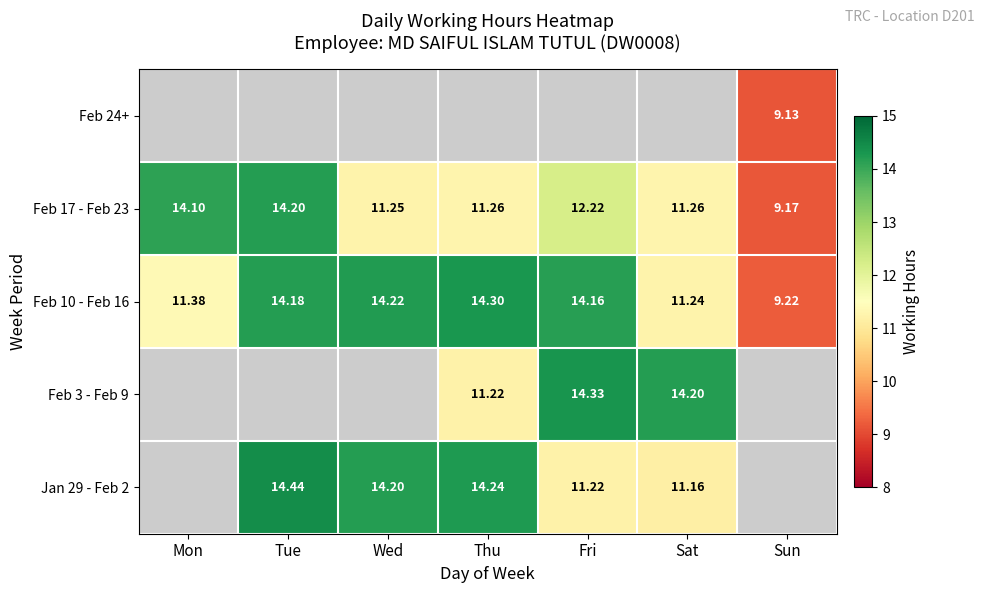

How many data points in Feb 10 - Feb 16 are less than 14?

3